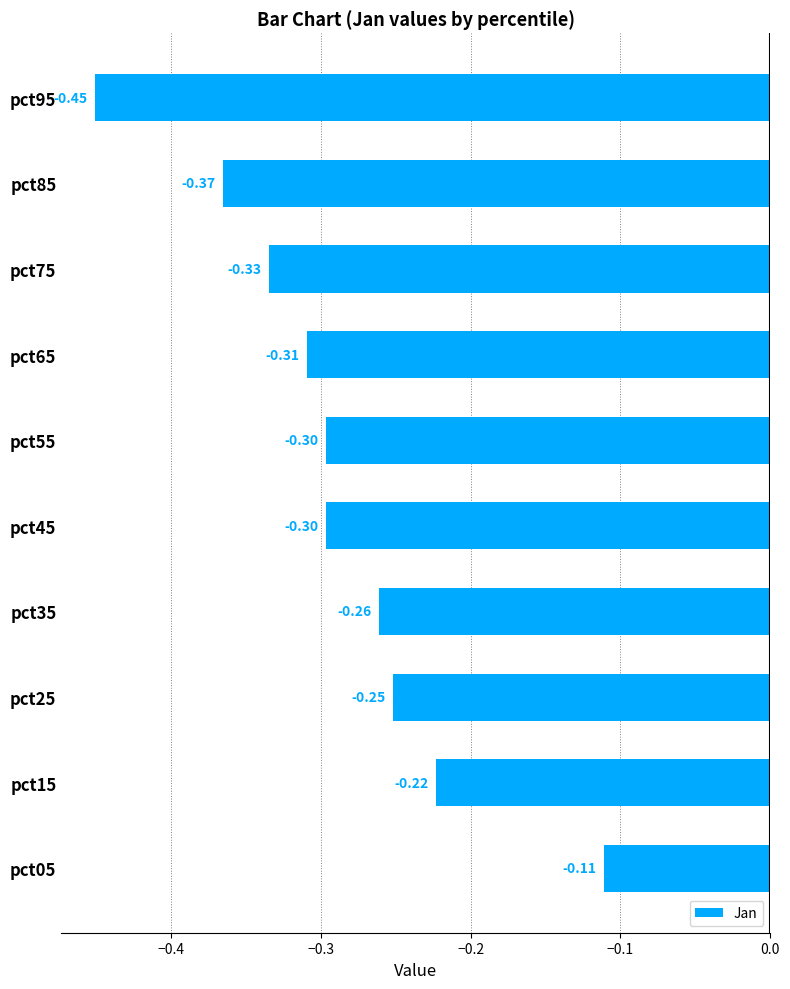

What is the sum of the values at pct45 and pct35?

-0.6